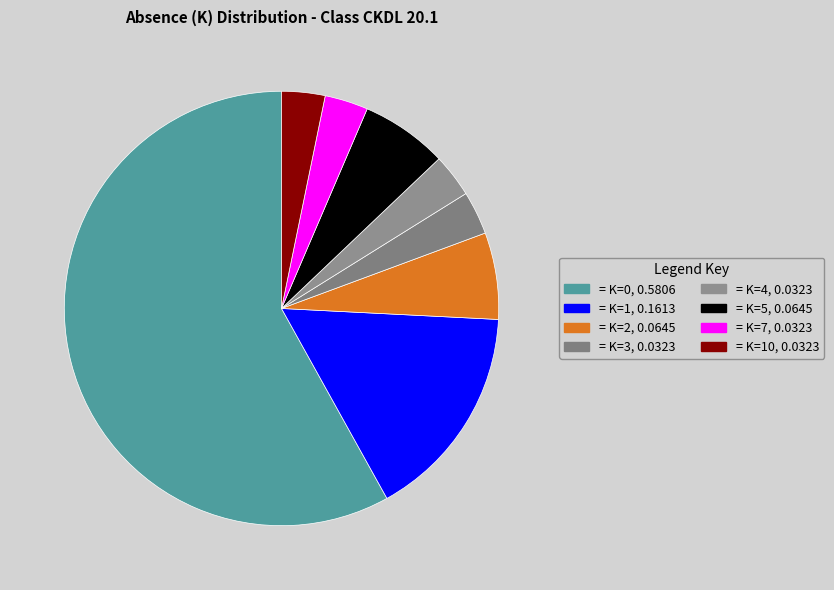

Does any single category account for the majority?

Yes